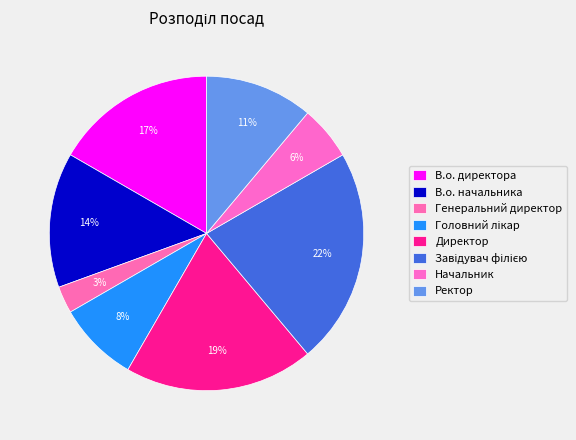

Which category has the biggest portion of the pie?

Завідувач філією